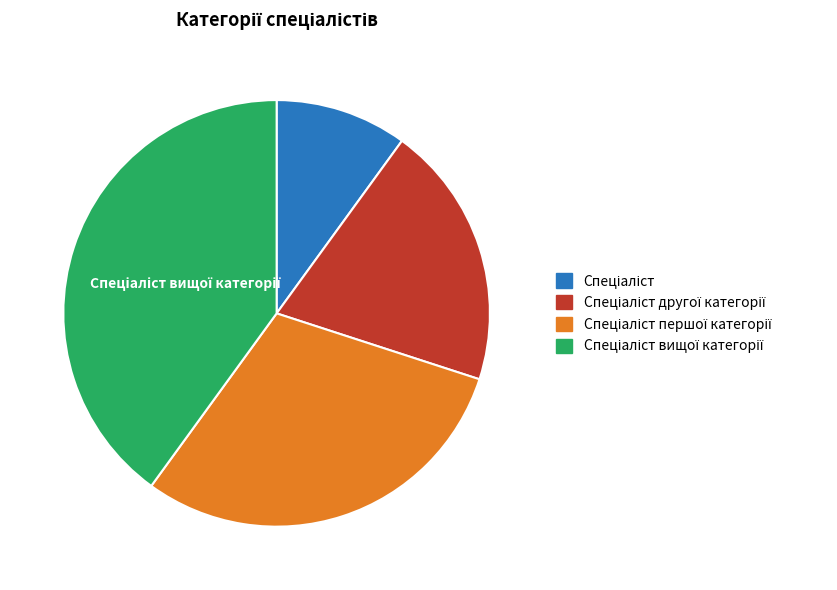

Is there a majority slice in this chart?

No